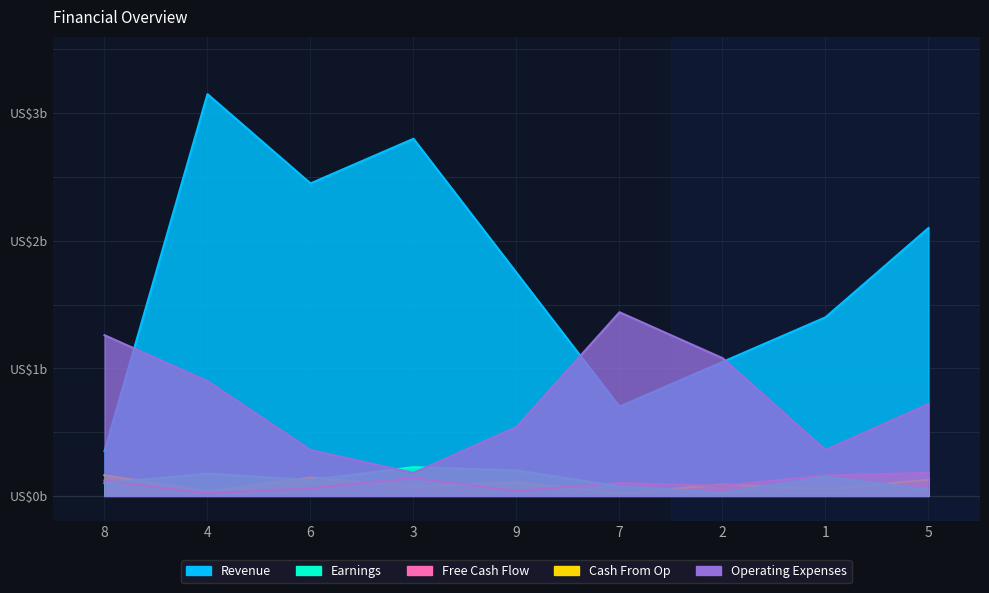

Reading left to right, transcribe all the data shown in this chart.

Revenue: 3.5	31.5	24.5	28.0	17.5	7.0	10.5	14.0	21.0
Earnings: 1.0	1.8	1.2	2.2	2.0	0.8	0.2	1.5	0.5
Free Cash Flow: 1.2	0.2	0.6	1.4	0.4	1.0	0.8	1.6	1.8
Cash From Op: 1.6	0.4	1.4	0.7	1.1	0.2	0.9	0.5	1.3
Operating Expenses: 12.6	9.0	3.6	1.8	5.4	14.4	10.8	3.6	7.2